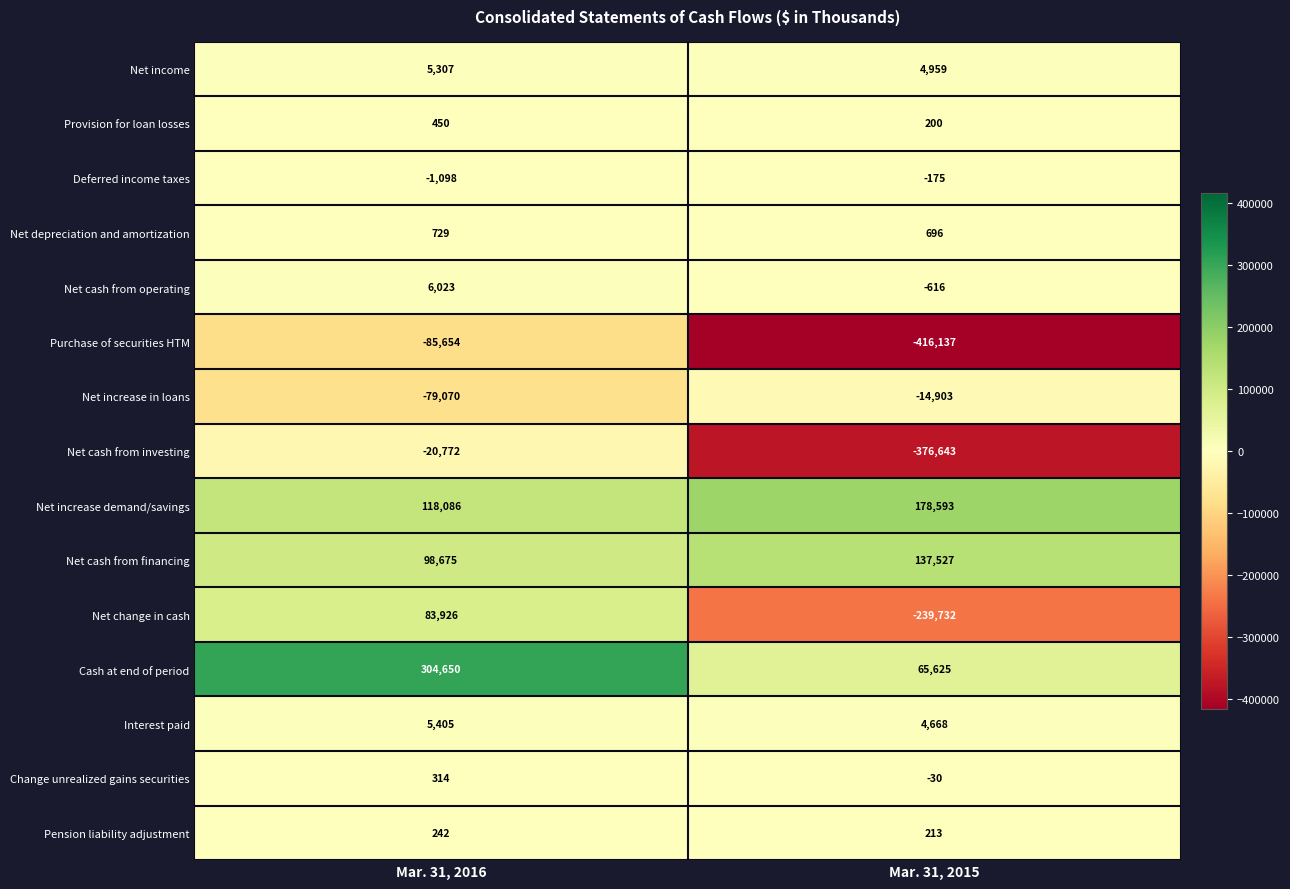

Between Mar. 31, 2016 and Mar. 31, 2015, which series saw the biggest shift?

Net cash from investing